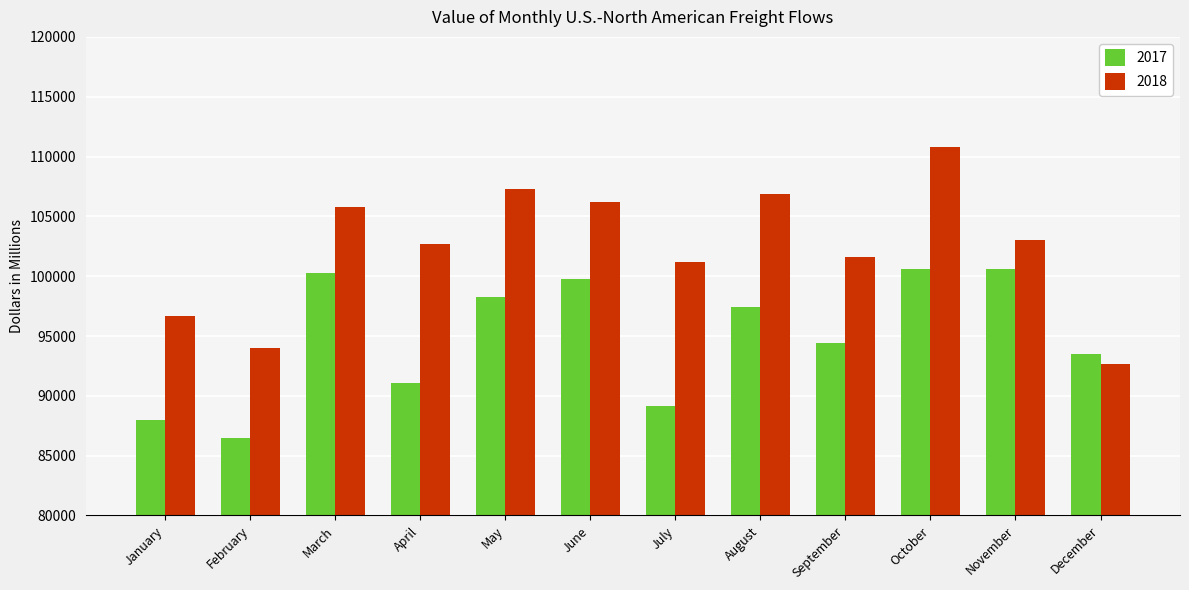

Is it true that 2017 equals 142839.2 at January?

False